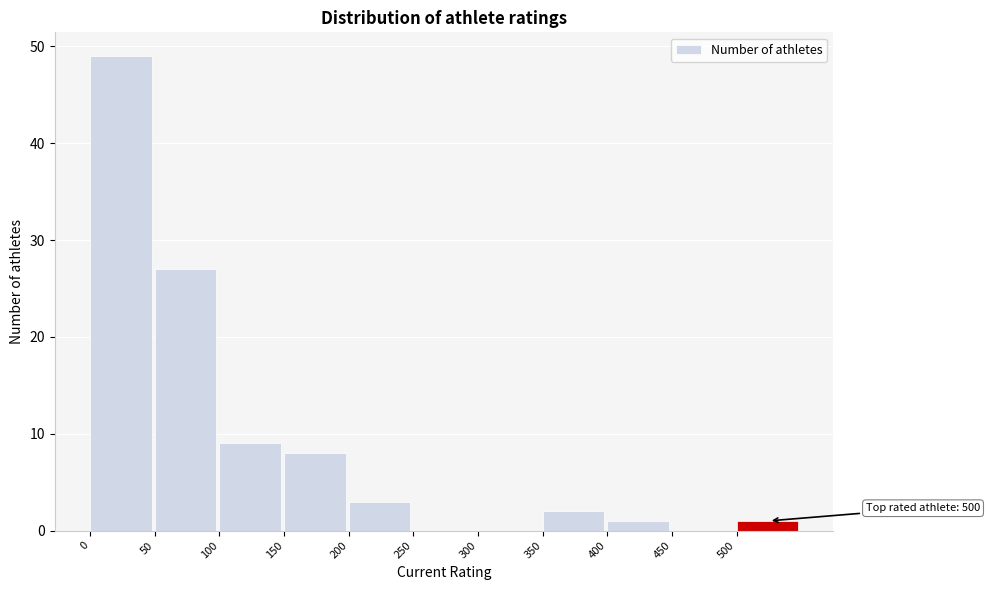

Reading left to right, what are all the values shown in this chart?

0=49	50=27	100=9	150=8	200=3	250=0	300=0	350=2	400=1	450=0	500=1